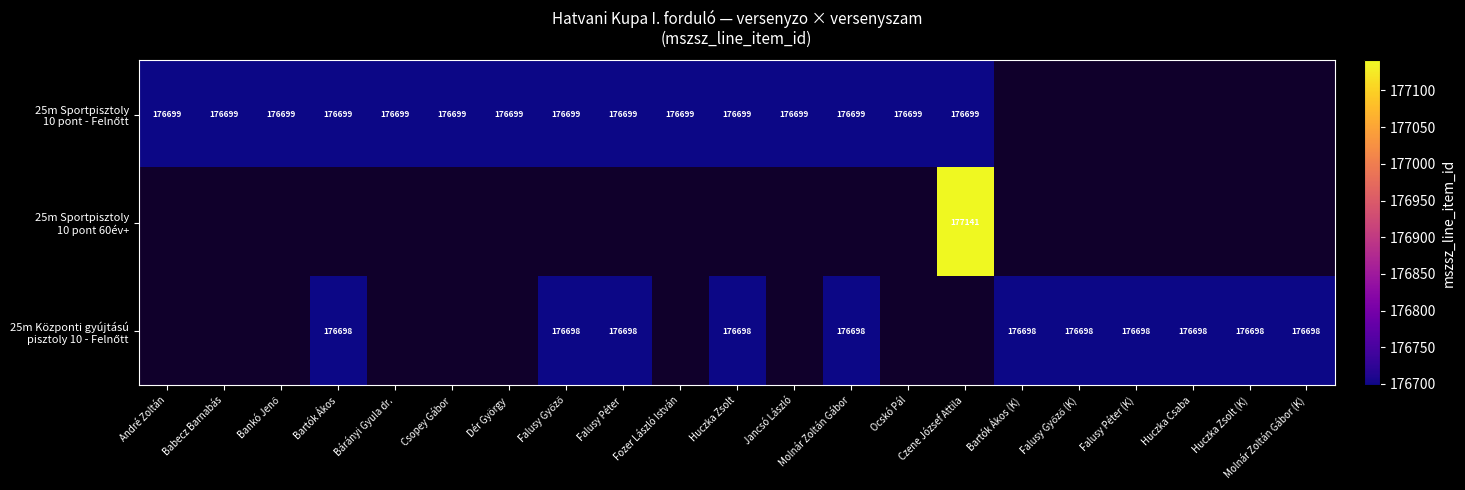

The value of 25m Sportpisztoly 10 pont - Felnőtt at Huczka Zsolt is 90240.3. True or false?

False